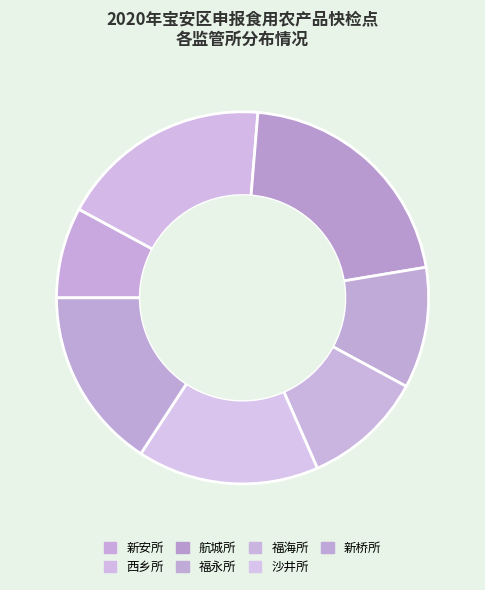

Count the number of slices in the pie.

7